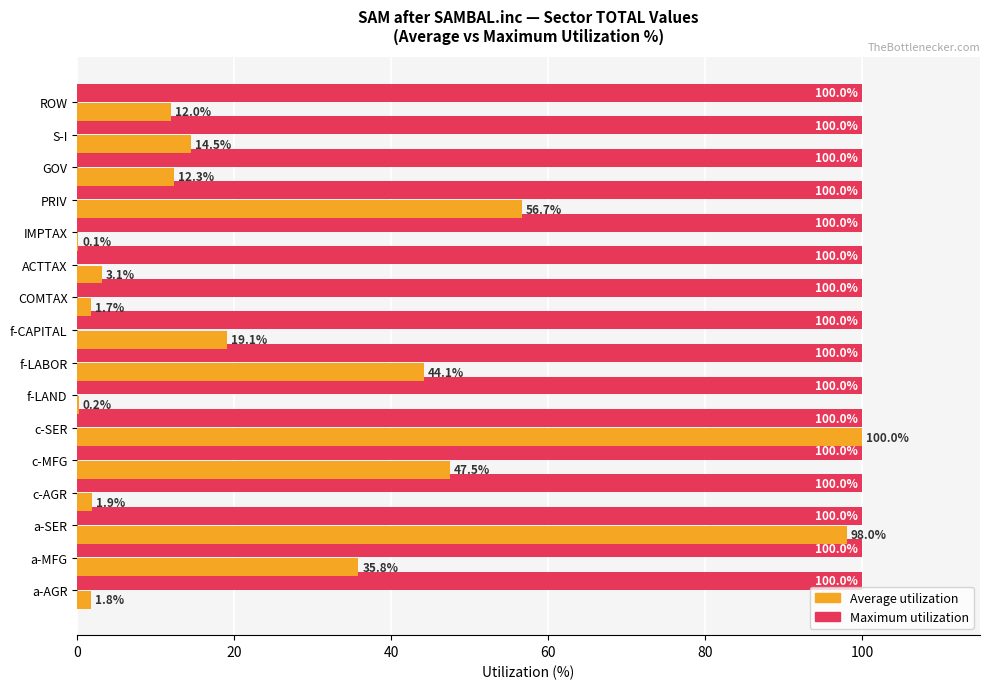

What is the maximum value shown in the chart?

100.0